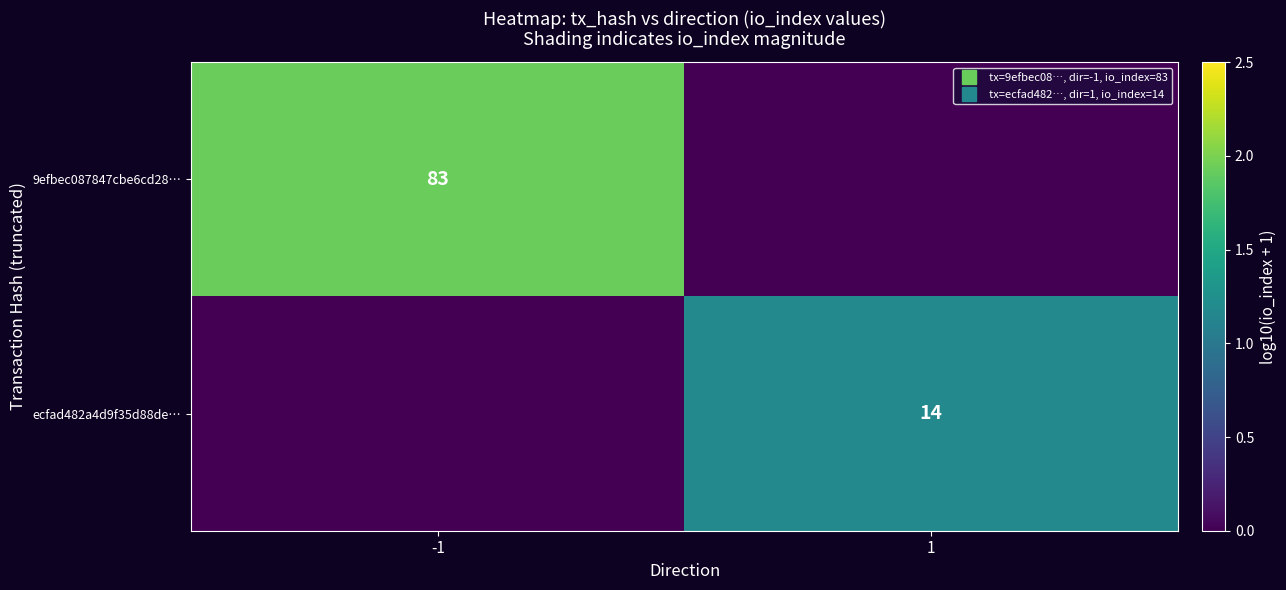

Where is 9efbec087847cbe6cd28… nearest to the value 0?

1